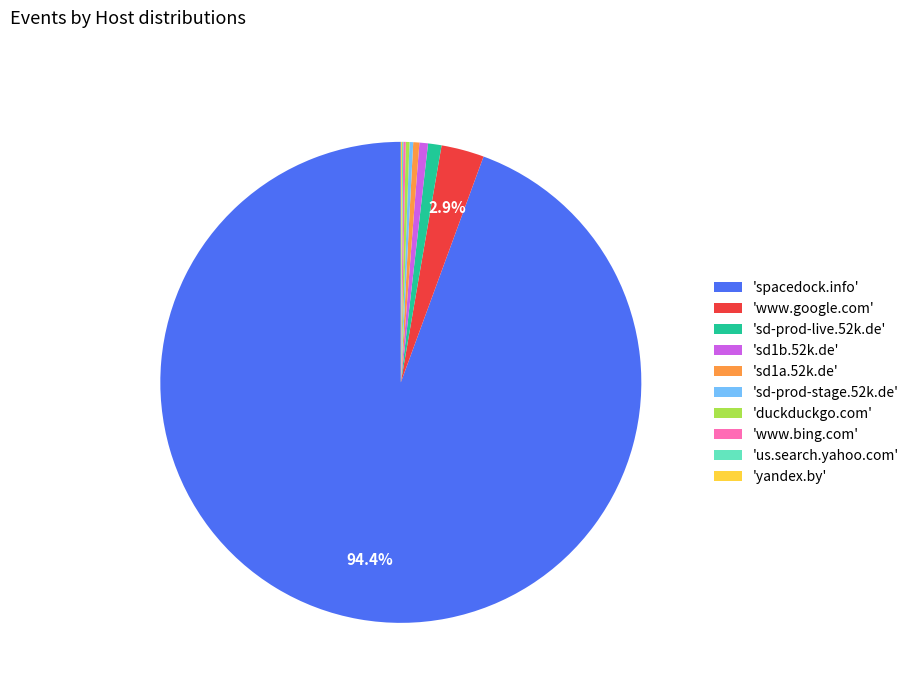

To the nearest percent, what is the difference between the largest and smallest slice percentages?

94%